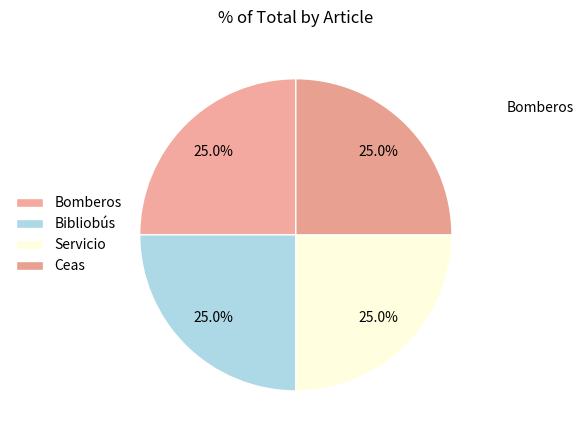

Is there any slice that represents more than half of the pie?

No